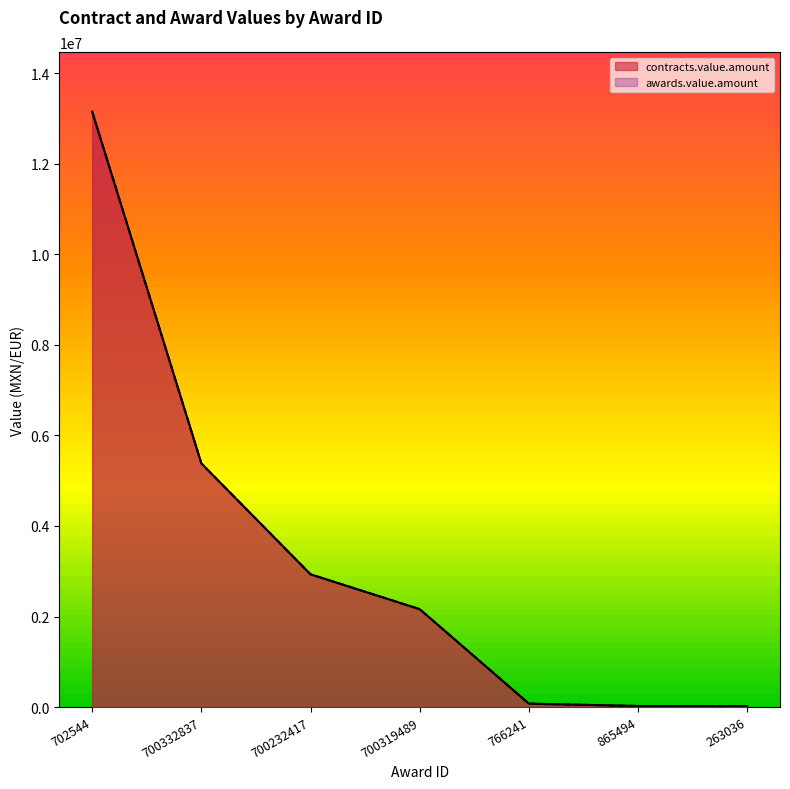

Is the value of awards.value.amount at 263036 greater than the value of contracts.value.amount at 702544?

No